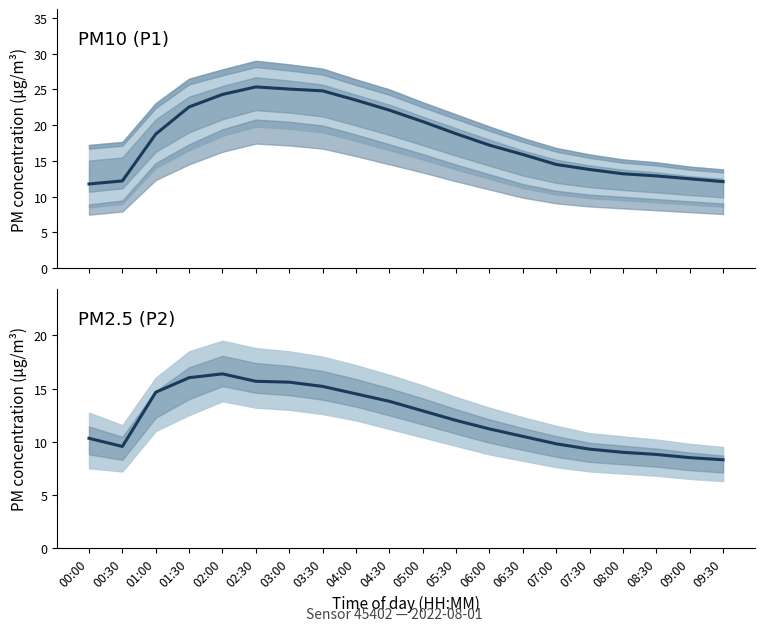

What position from the right is 06:00?

8